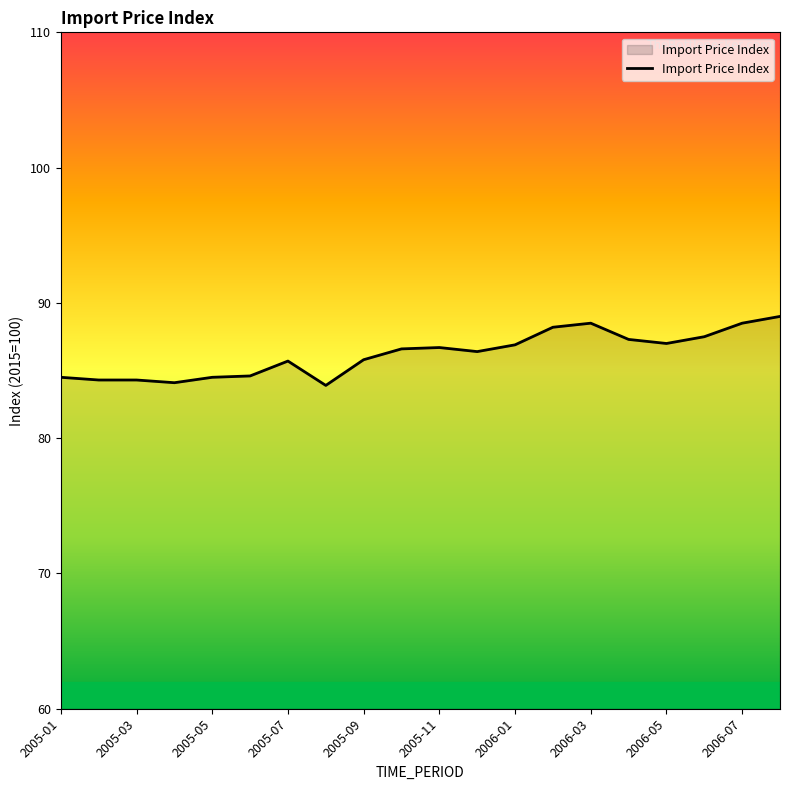

What is the smallest value displayed?

83.9